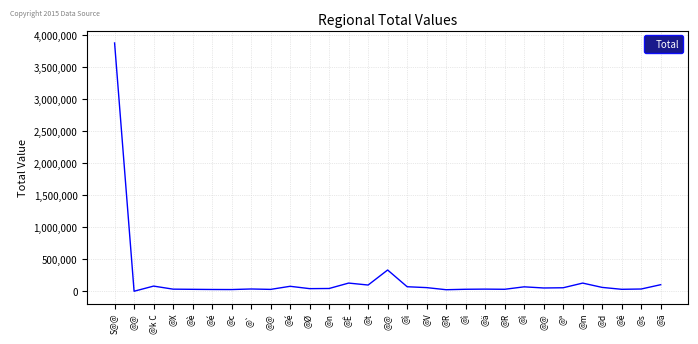

Which label corresponds to the largest value in the chart?

S@@